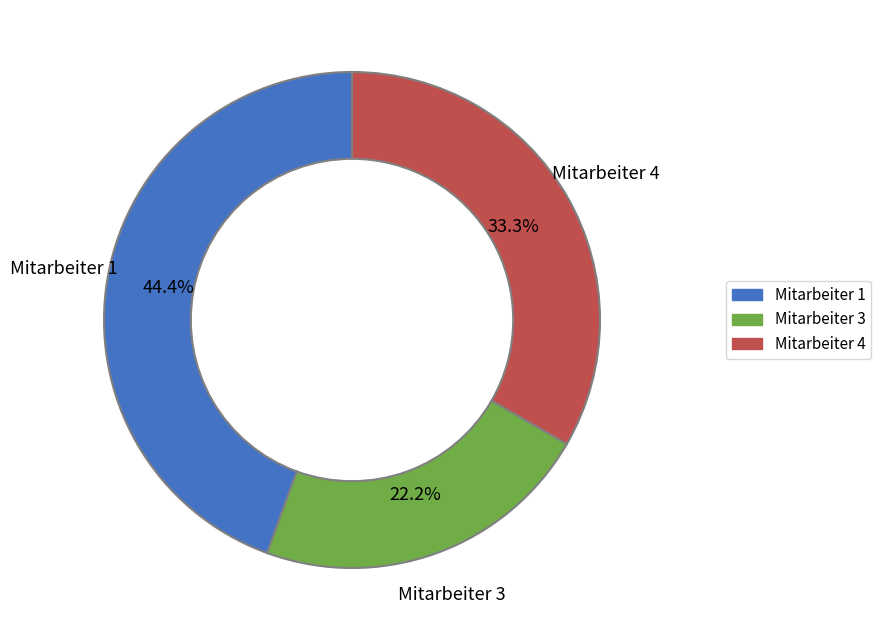

Is there a majority slice in this chart?

No